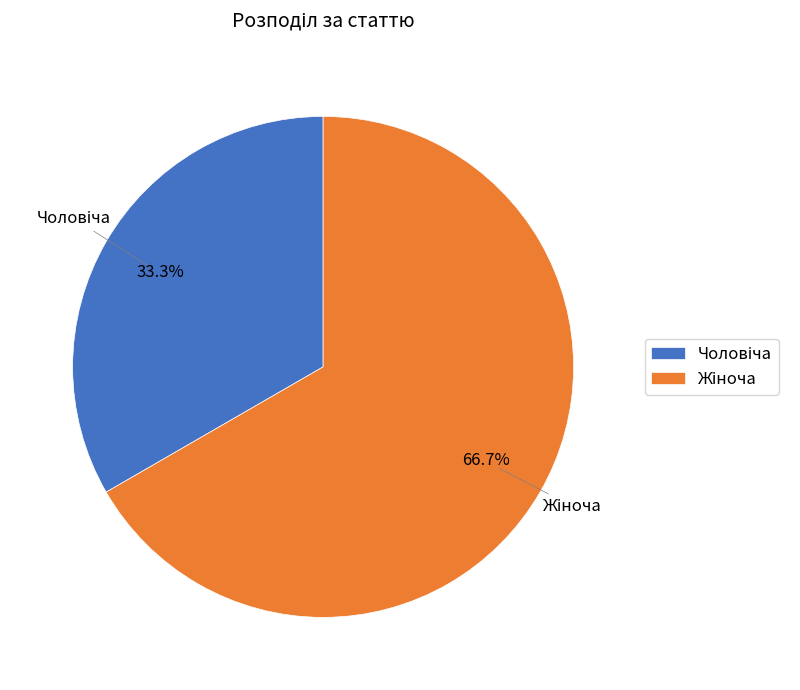

Count the number of slices in the pie.

2